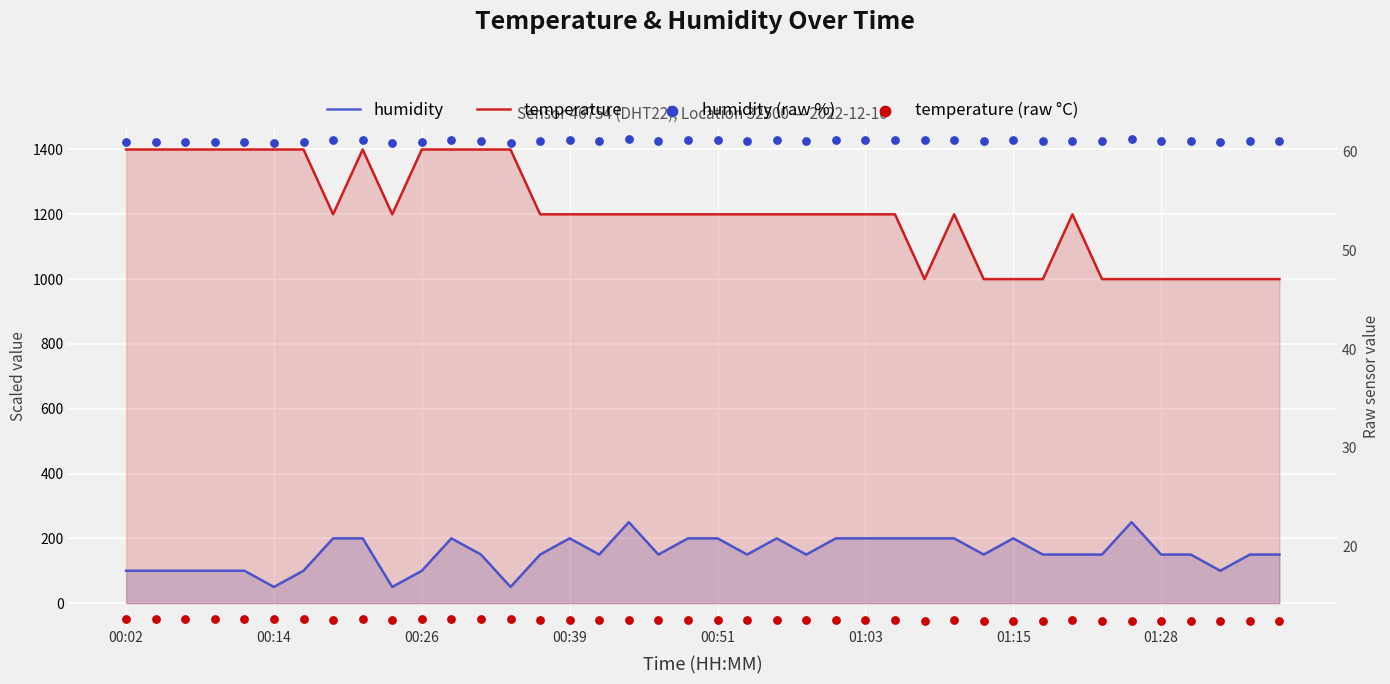

Which series reaches the minimum Y coordinate?

temperature (raw °C)